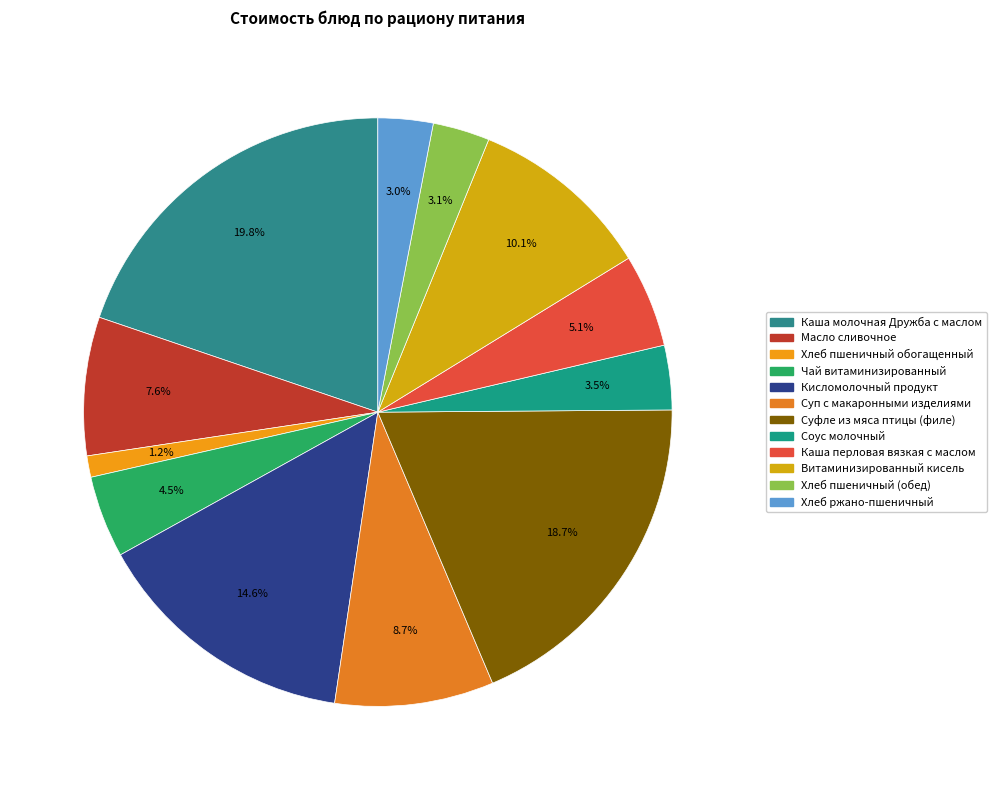

True or false: Хлеб ржано-пшеничный accounts for 1% of the total.

False